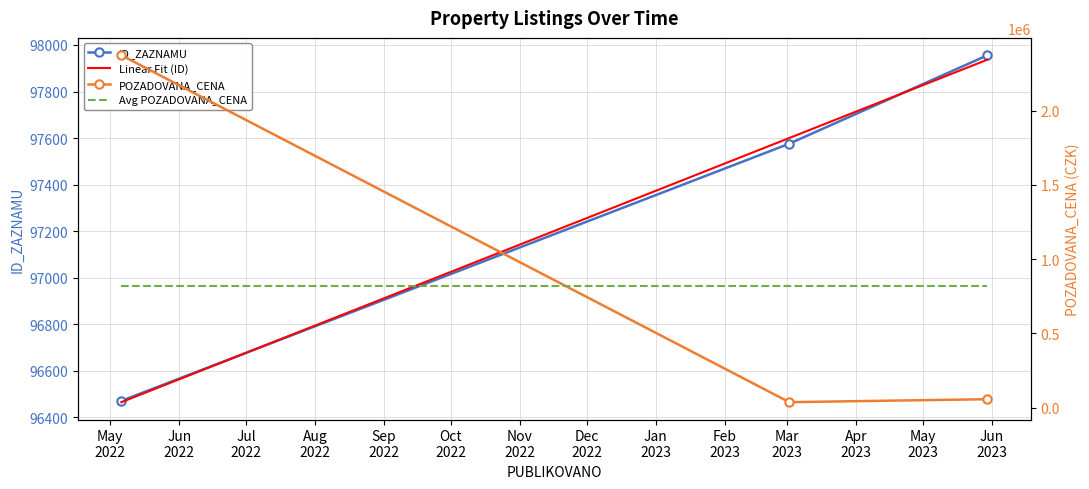

What is the difference between the POZADOVANA_CENA values at 2023-03-02 and 2023-05-30?

20000